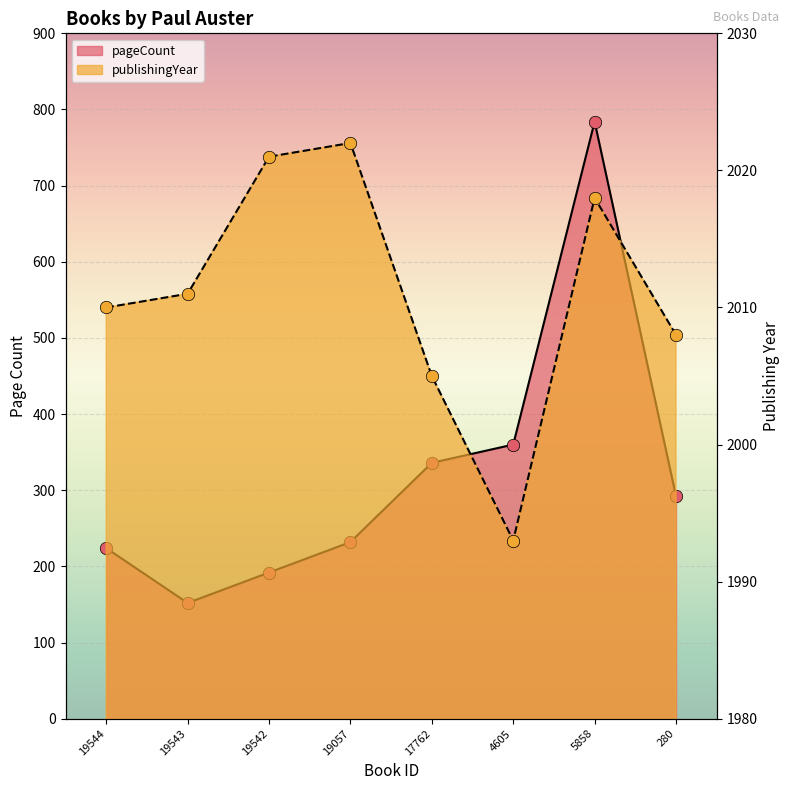

Which series has the largest total across all categories?

publishingYear